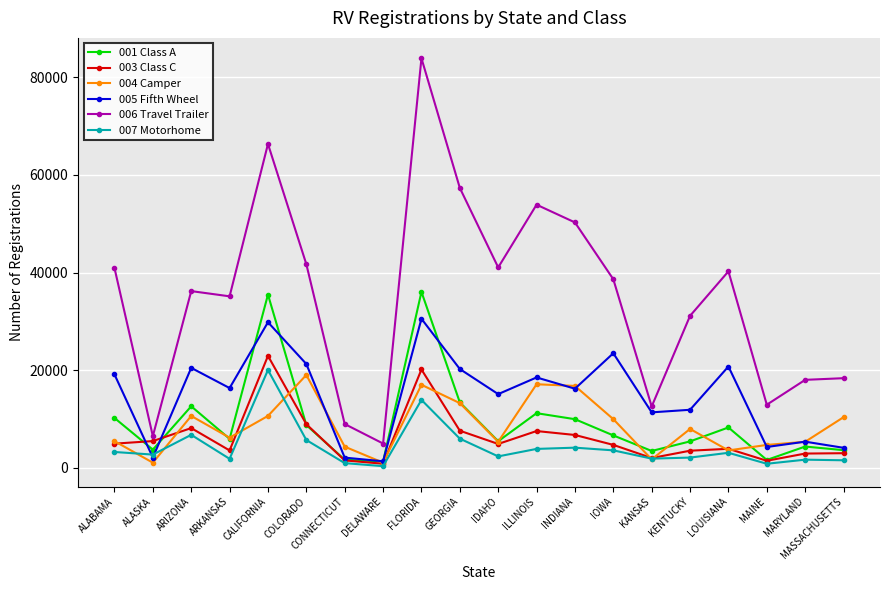

How many distinct data groups are displayed?

6